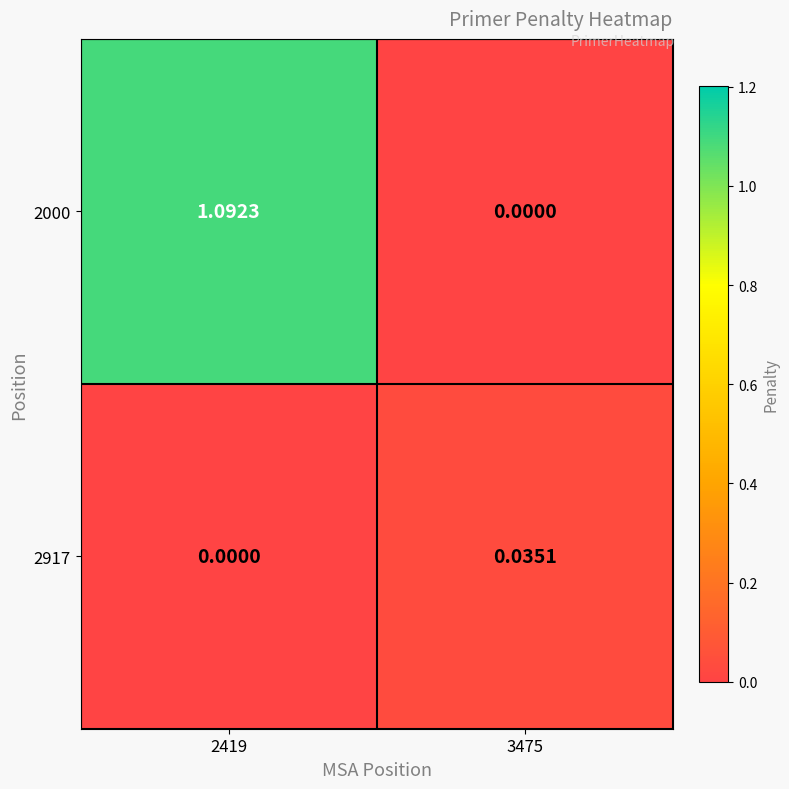

Is the value of 2000 at 2419 greater than the value of 2917 at 3475?

Yes